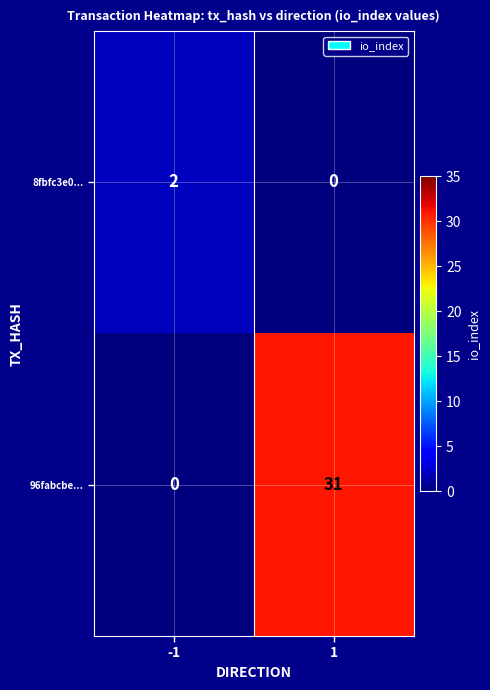

The 96fabcbe... series shows 31 at 1. True or false?

True